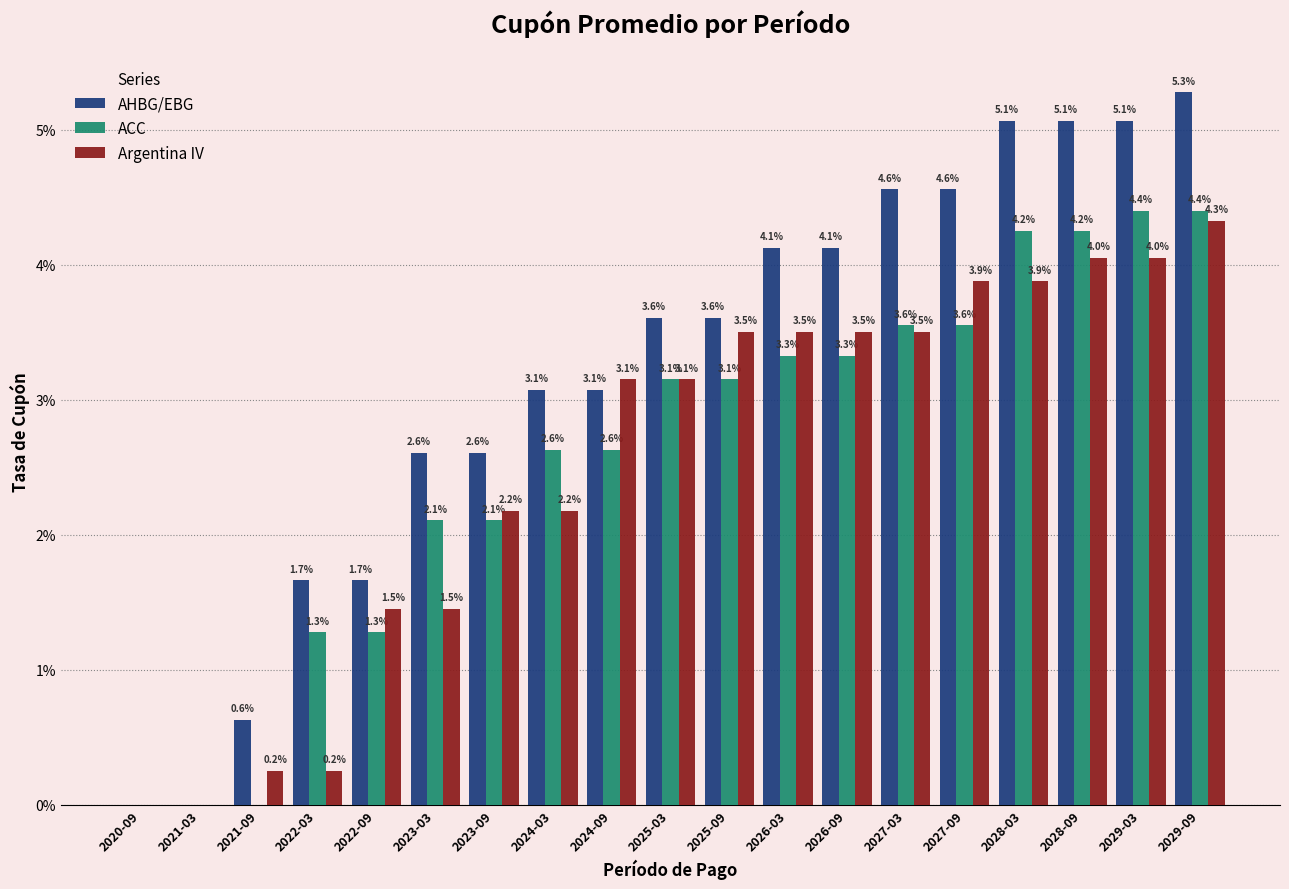

The value of AHBG/EBG at 2027-09 is 1.5. True or false?

False